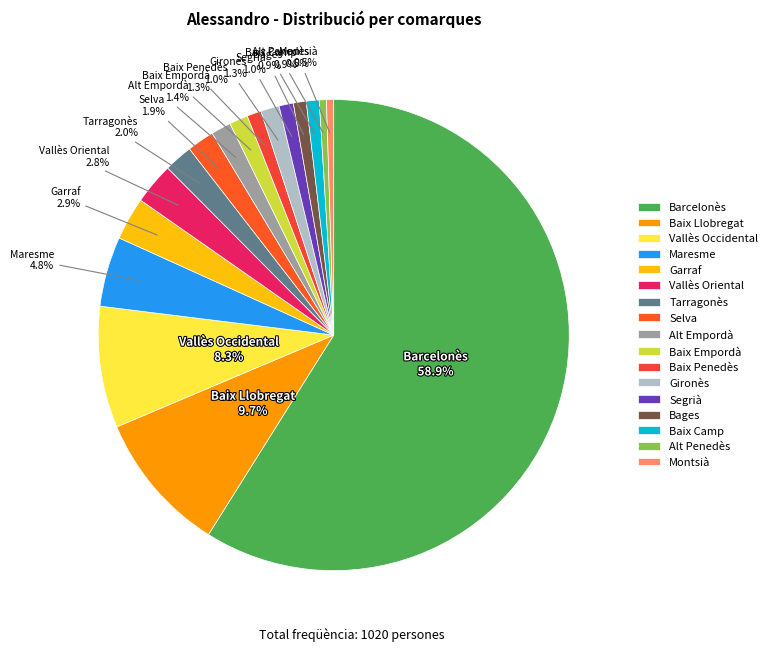

Which category has the biggest portion of the pie?

Barcelonès